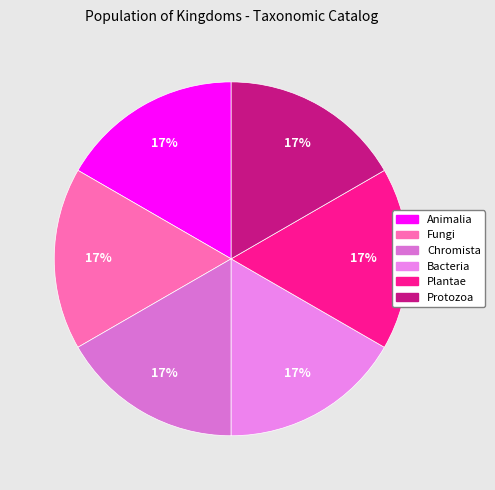

Count the number of slices in the pie.

6